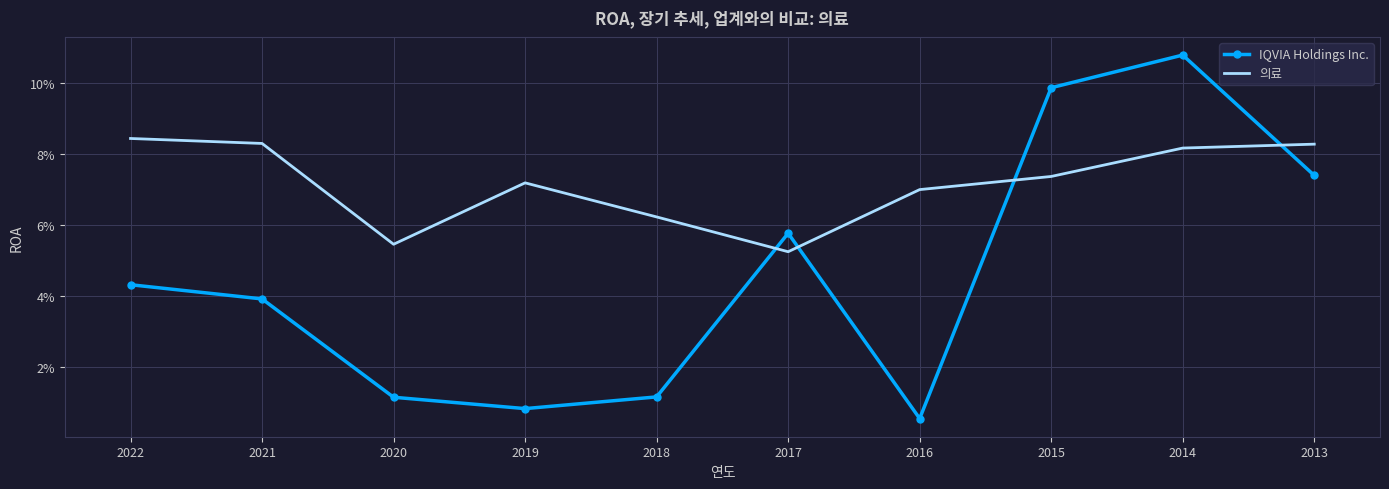

What are all the series names shown in the legend?

IQVIA Holdings Inc., 의료